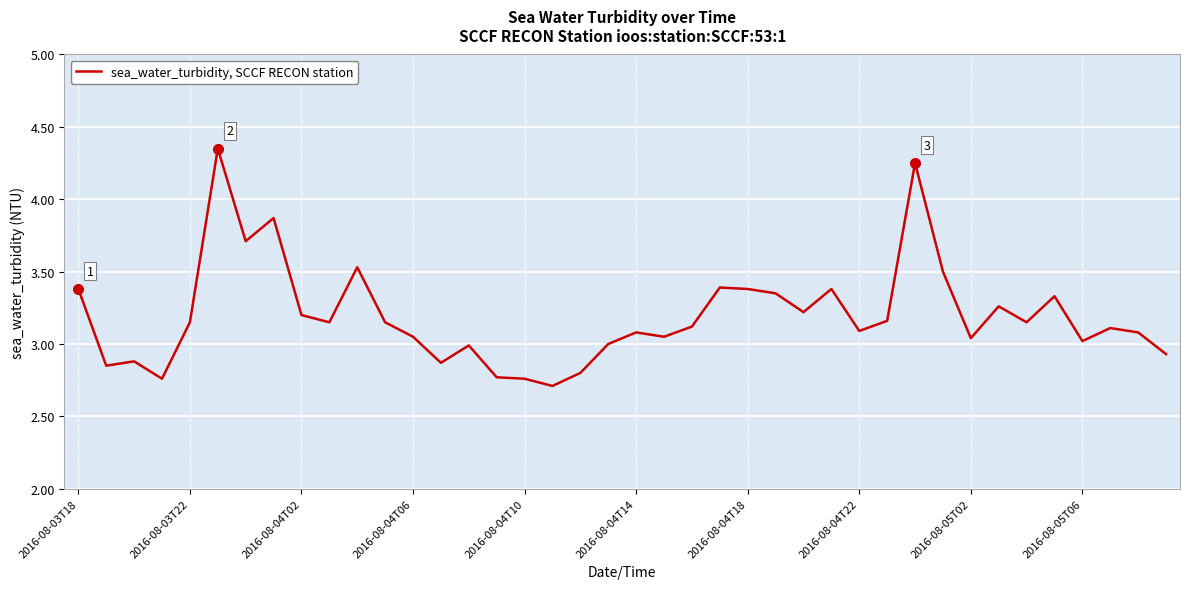

What is the smallest value displayed?

2.7